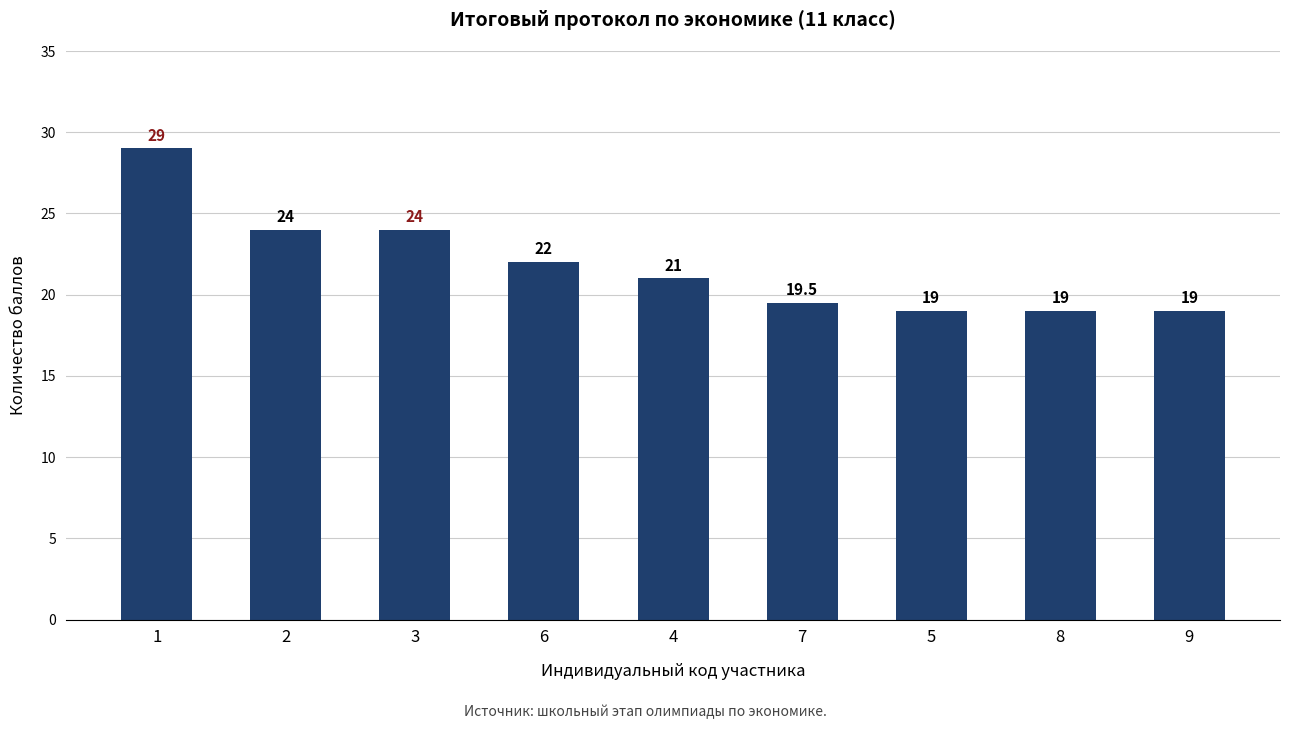

What is the minimum value shown in the chart?

19.0